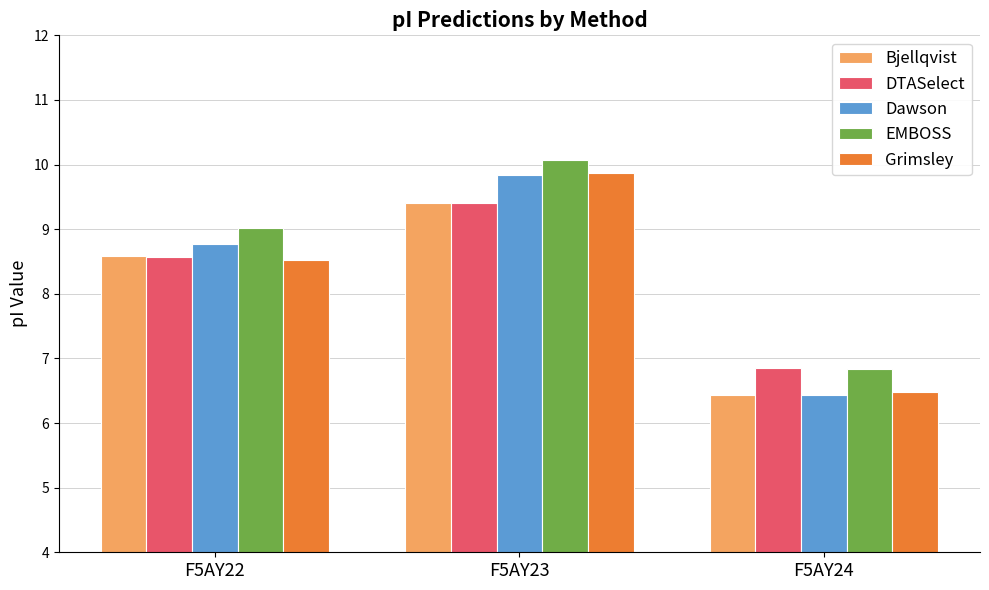

What is the total value across all series at F5AY23?

48.6